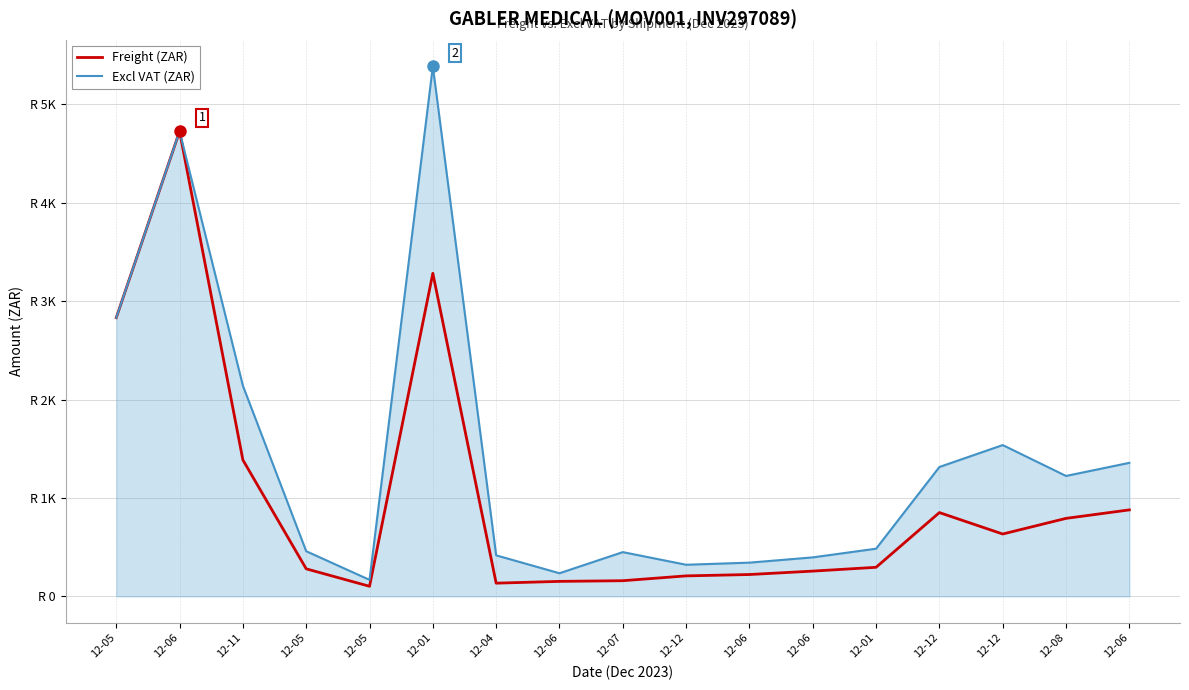

Is this an area chart (filled region under the line)?

Yes